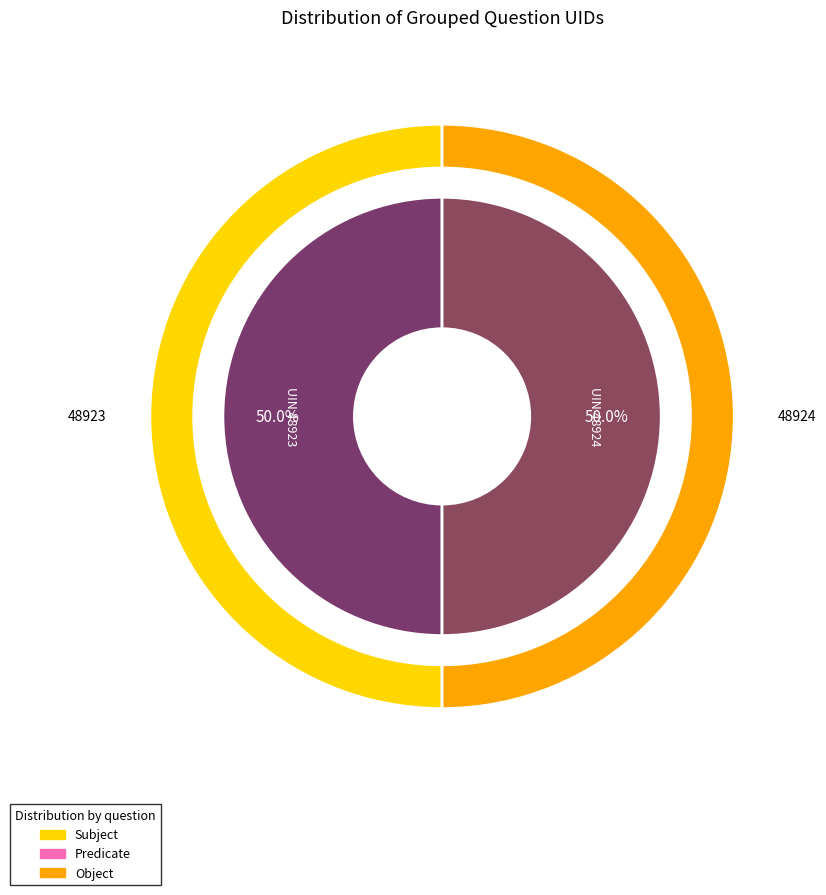

How many segments does this pie chart have?

2